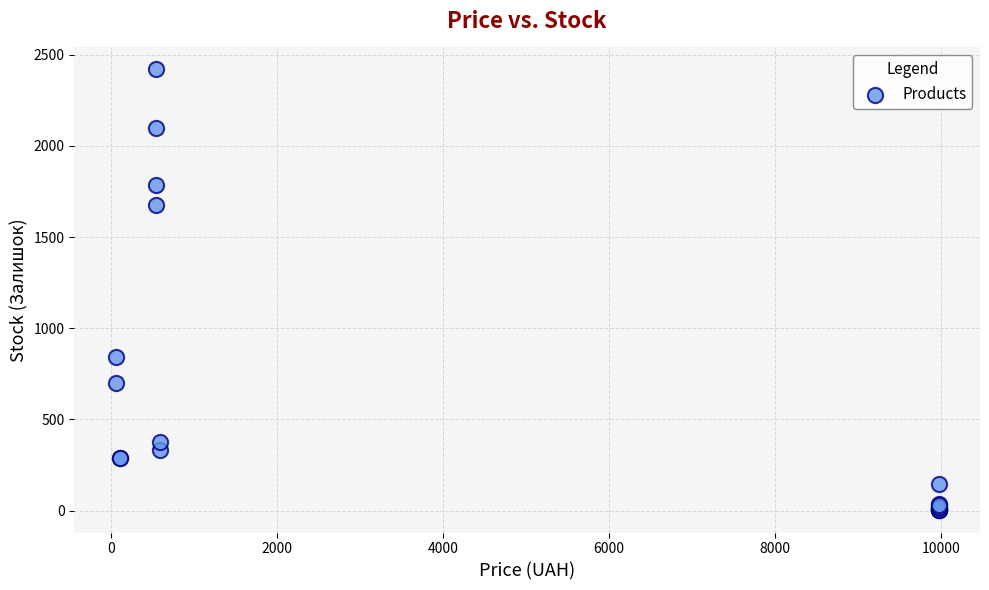

What Y value in the scatter plot is closest to 1210?

845